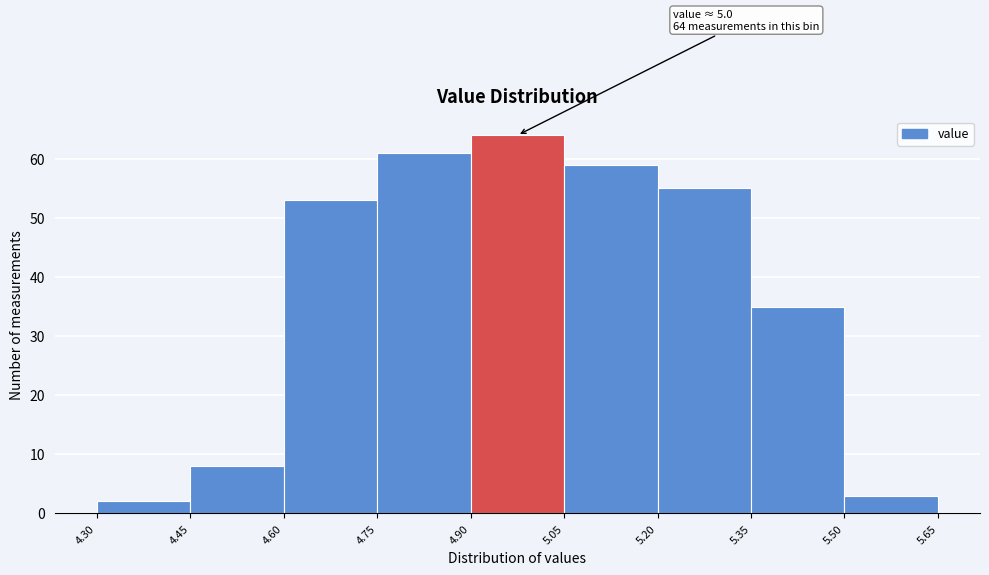

Which range on the x-axis has the tallest bar?

4.90 to 5.05